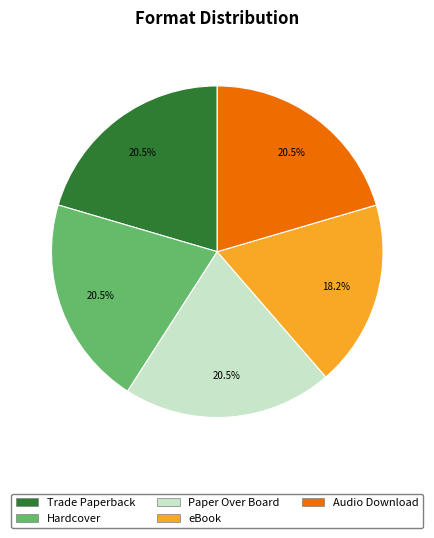

Between Audio Download and eBook, which is larger?

Audio Download